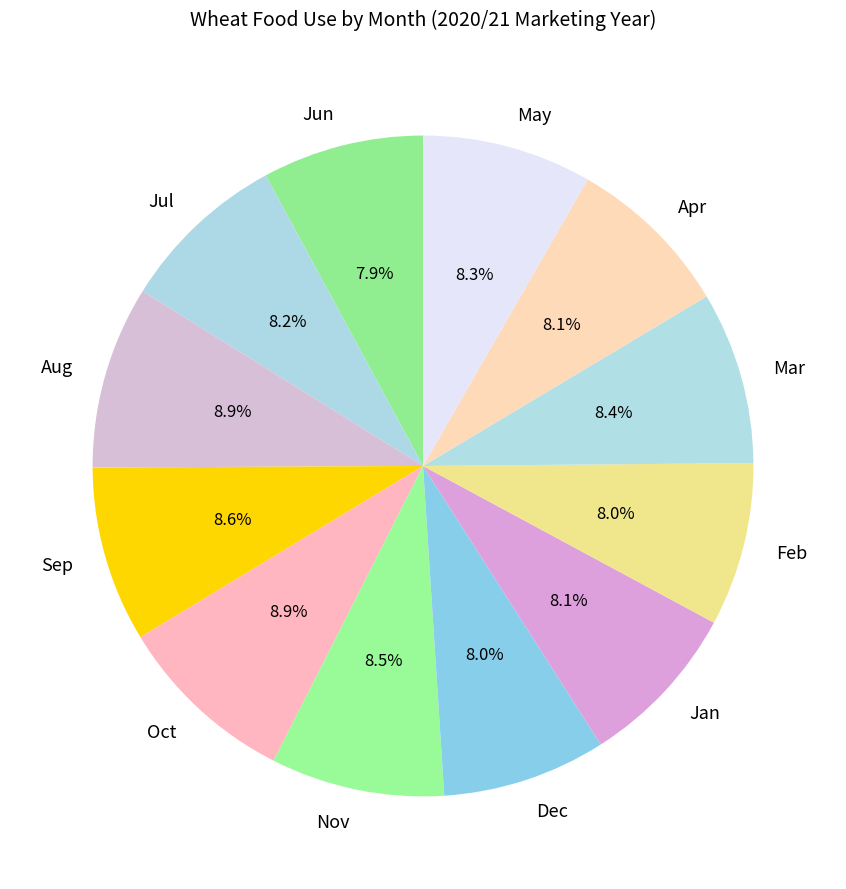

Is it true that Nov is 15% of the pie?

False